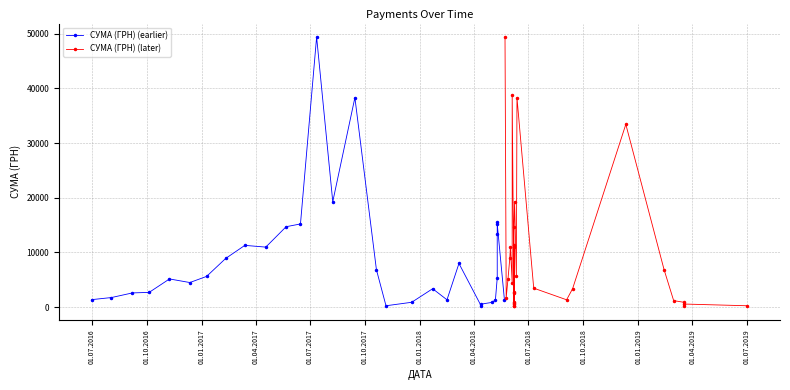

How many categories are shown in the chart?

30